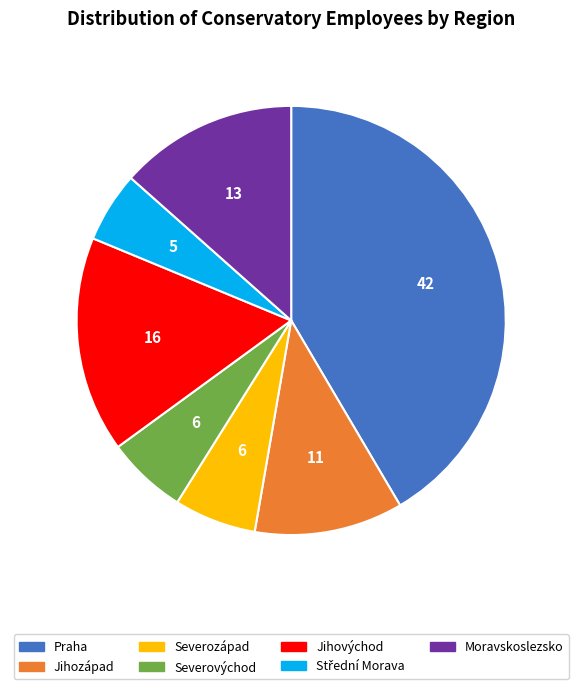

Does Moravskoslezsko account for over 50% of the chart?

No